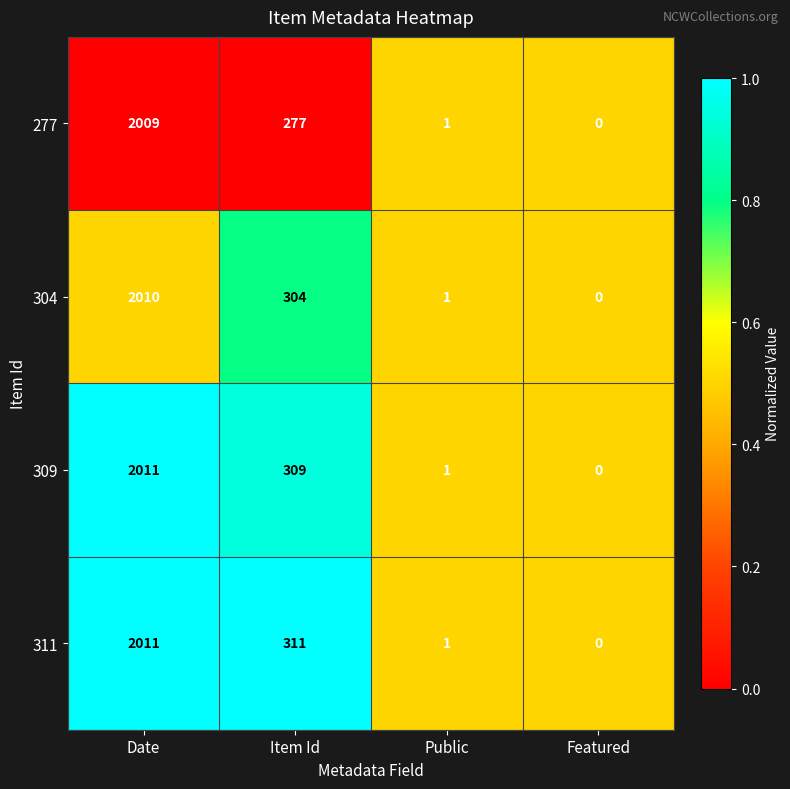

What is the spread (max minus min) of values at Item Id?

34